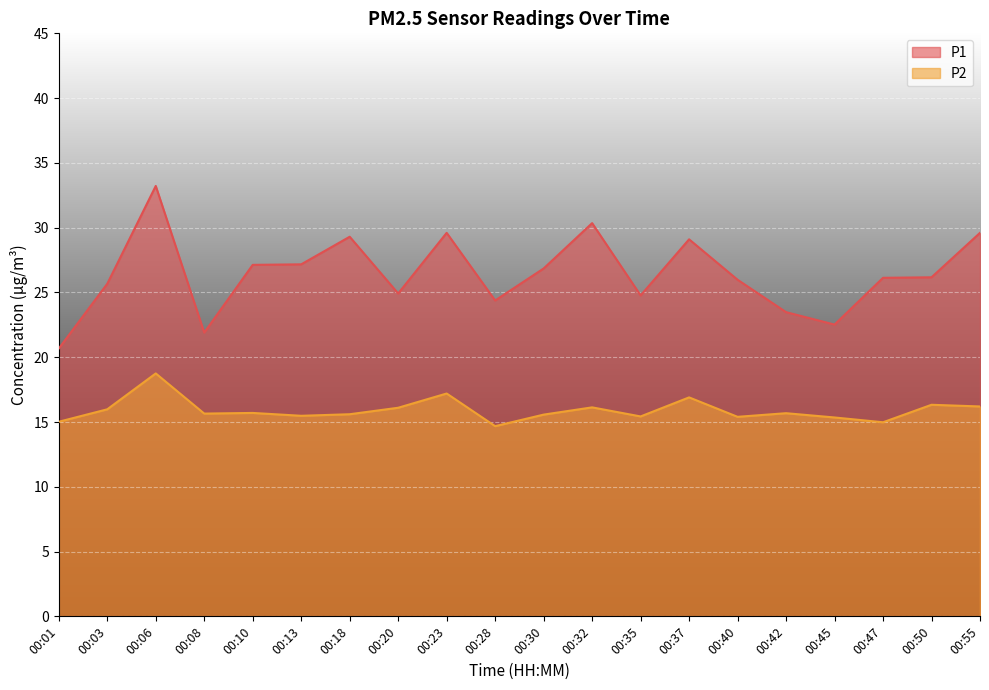

How many series are shown in this chart?

2